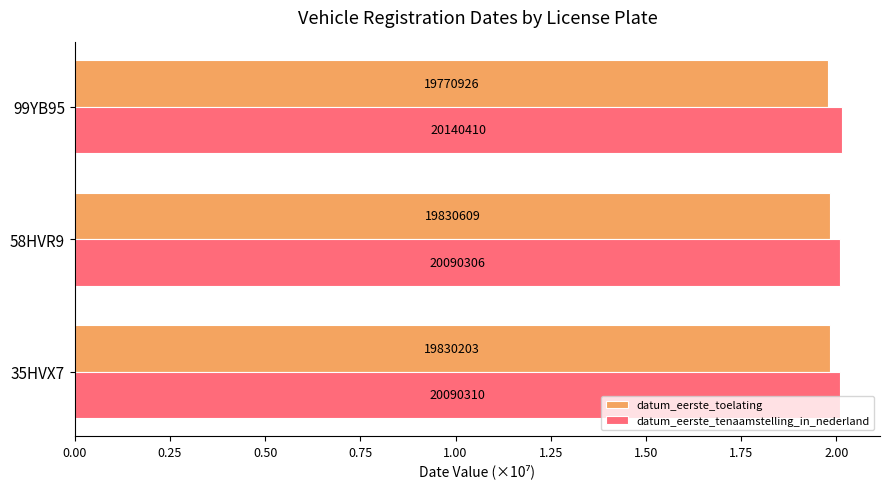

What is the sum of all datum_eerste_tenaamstelling_in_nederland values?

6.0